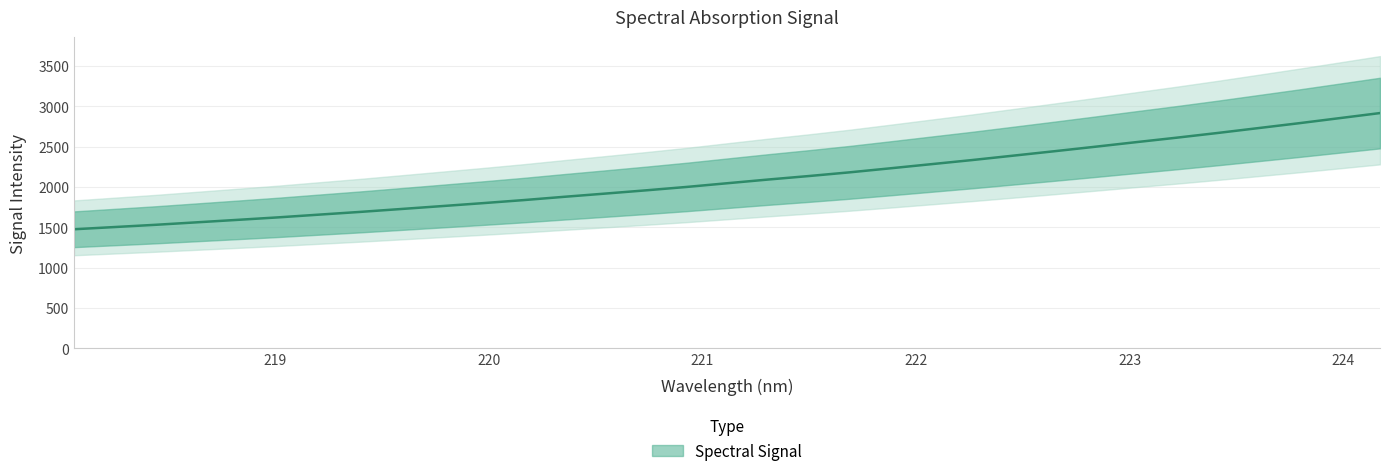

Reading left to right, what are all the values shown in this chart?

218.0596=1476.5	218.2508=1504.2	218.442=1531.8	218.6332=1562.3	218.8244=1592.9	219.0156=1624.0	219.2067=1657.8	219.3979=1691.3	219.589=1727.1	219.7801=1763.2	219.9712=1799.7	220.1623=1837.5	220.3533=1878.5	220.5444=1918.2	220.7354=1958.5	220.9264=2000.7	221.1174=2046.8	221.3083=2092.6	221.4993=2136.0	221.6902=2181.9	221.8812=2232.0	222.0721=2283.0	222.263=2334.0	222.4538=2388.0	222.6447=2442.4	222.8355=2497.8	223.0264=2554.5	223.2172=2610.2	223.408=2668.2	223.5987=2728.7	223.7895=2789.3	223.9802=2852.4	224.1709=2915.8